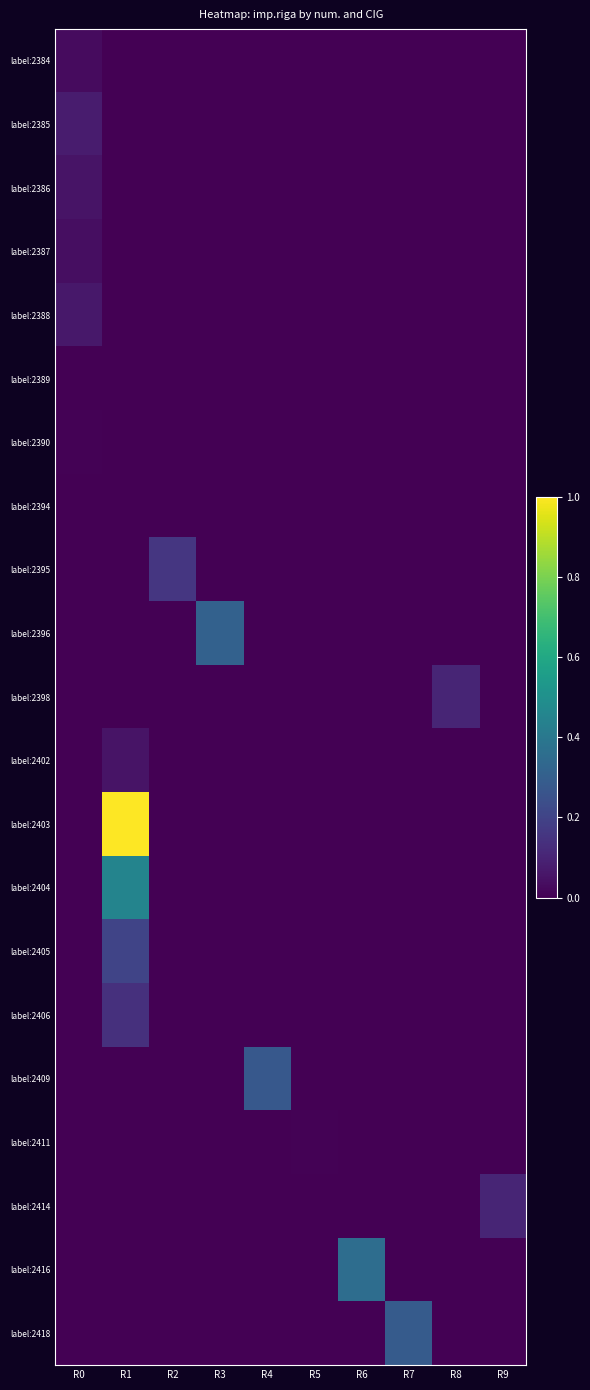

Between R8 and R6, which is larger?

R8